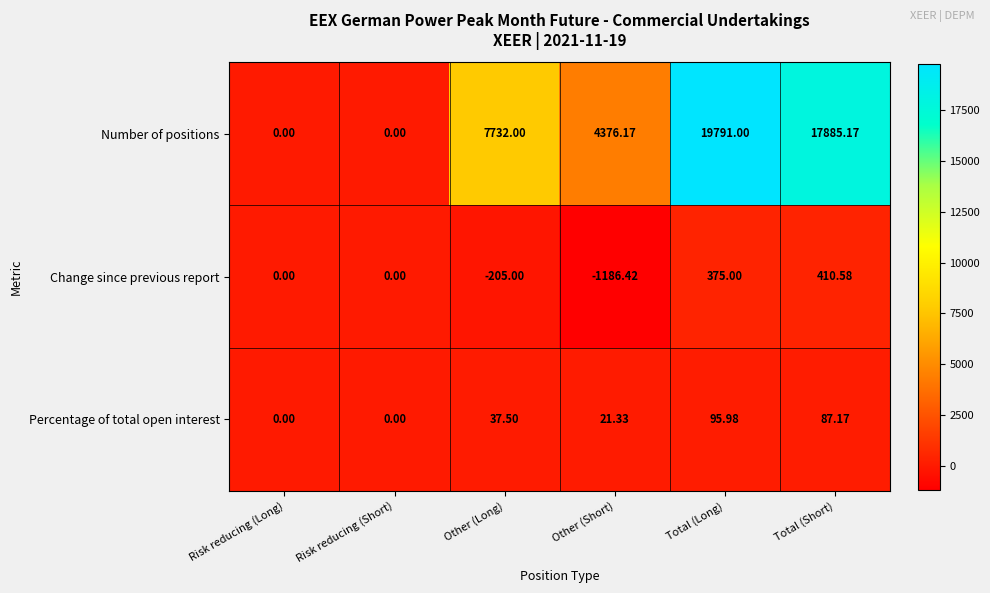

Is the value of Change since previous report at Total (Short) greater than the value of Percentage of total open interest at Total (Long)?

Yes